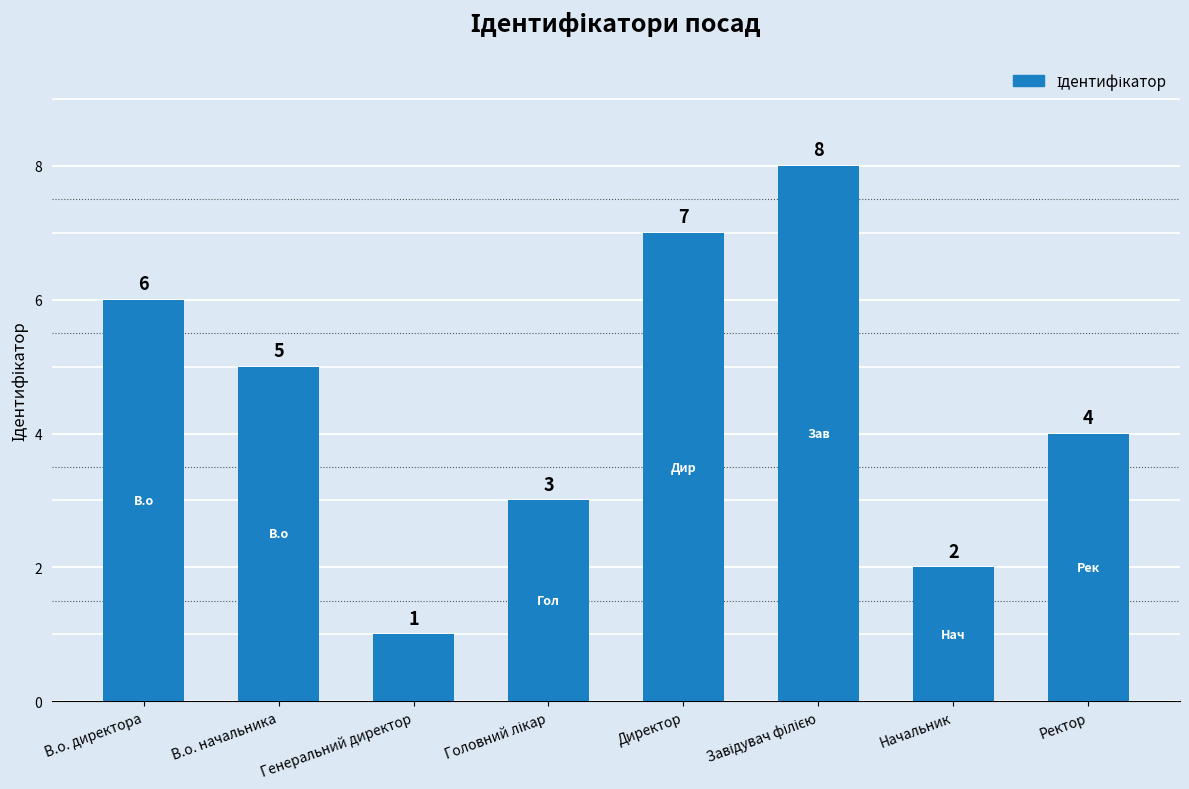

Reading left to right, extract all data points from this chart.

6	5	1	3	7	8	2	4